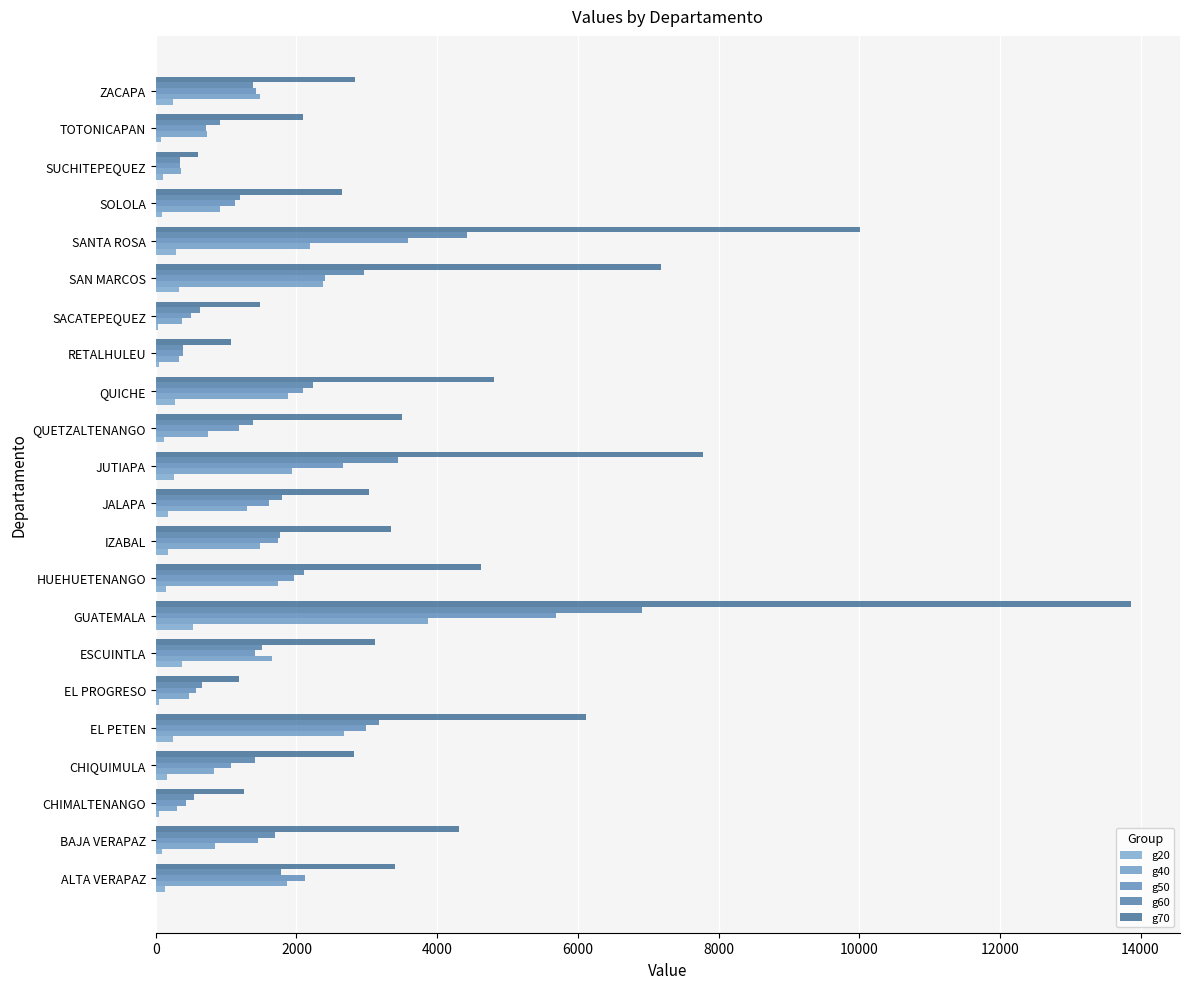

What is the difference between the maximum and minimum values in the g20 series?

499.9